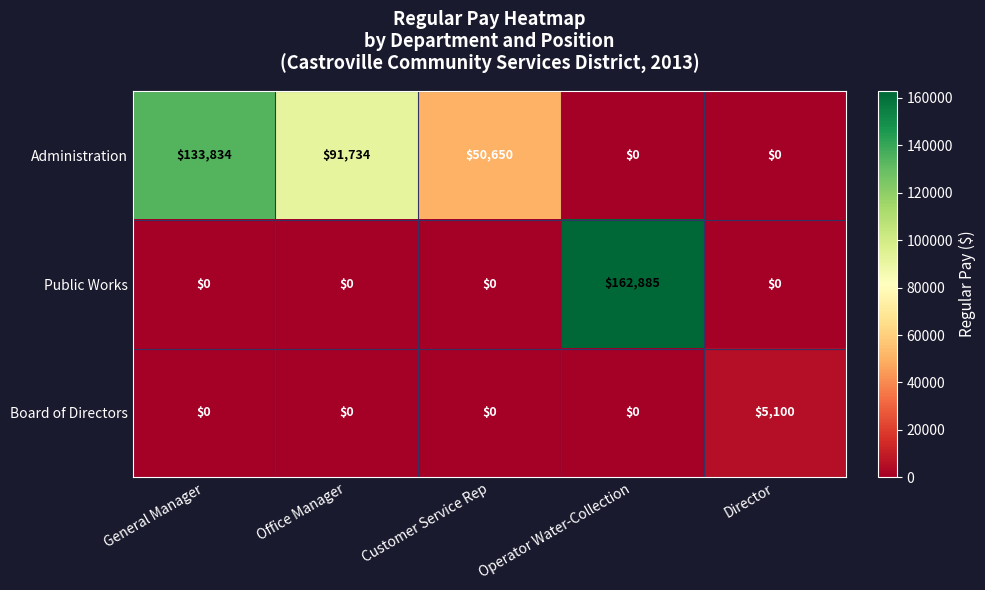

Is it true that Administration equals 62715 at Office Manager?

False